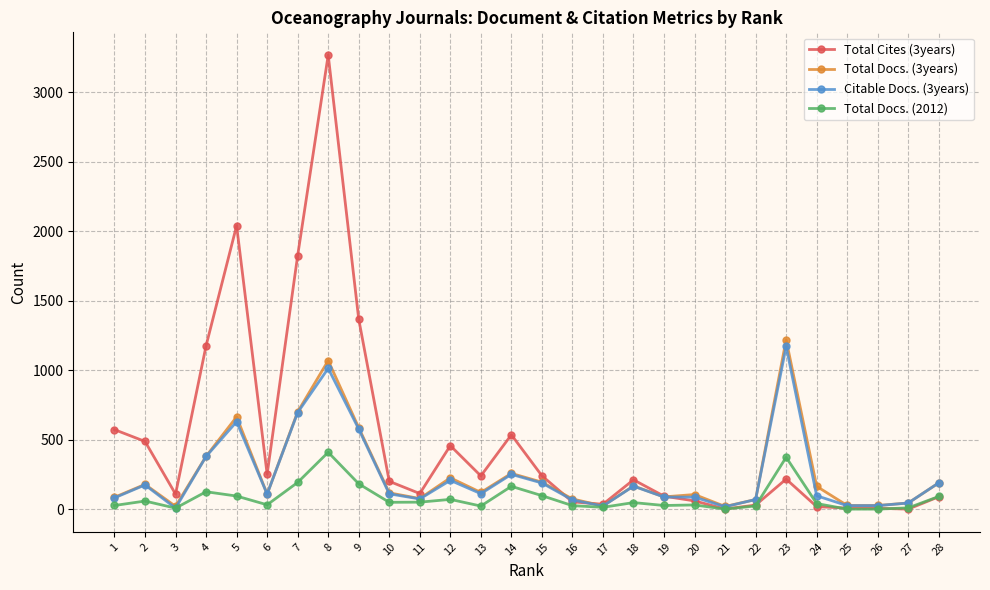

Which series has the largest total across all categories?

Total Cites (3years)